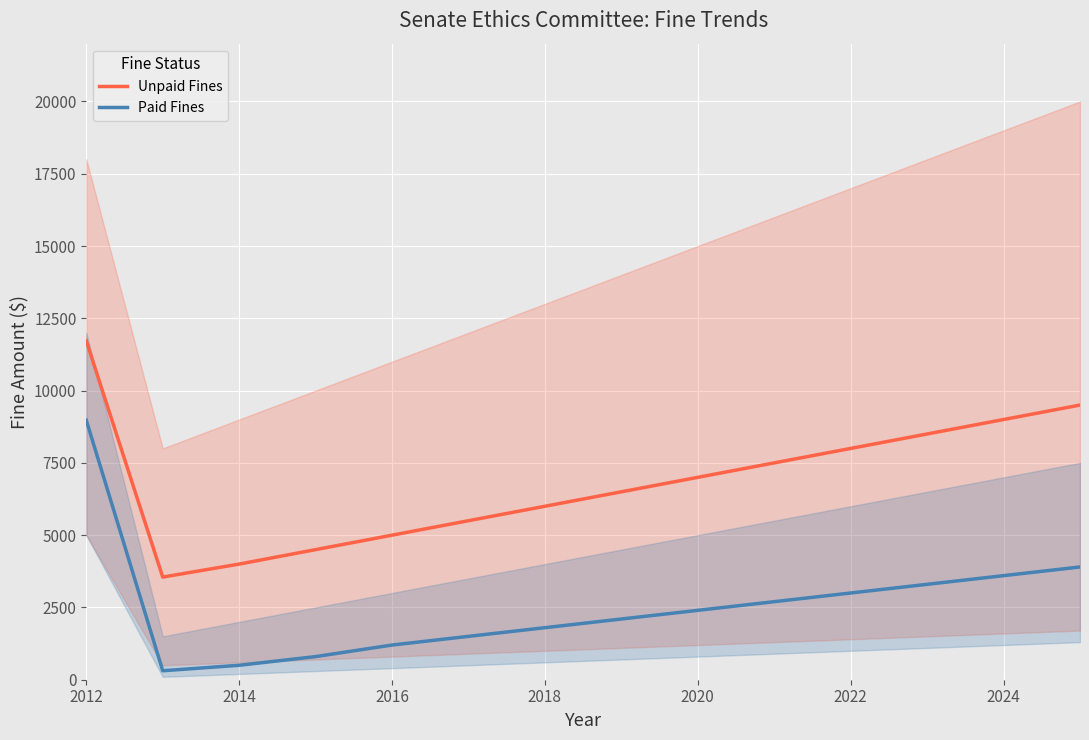

How many values in the Paid Fines series exceed 2400?

6